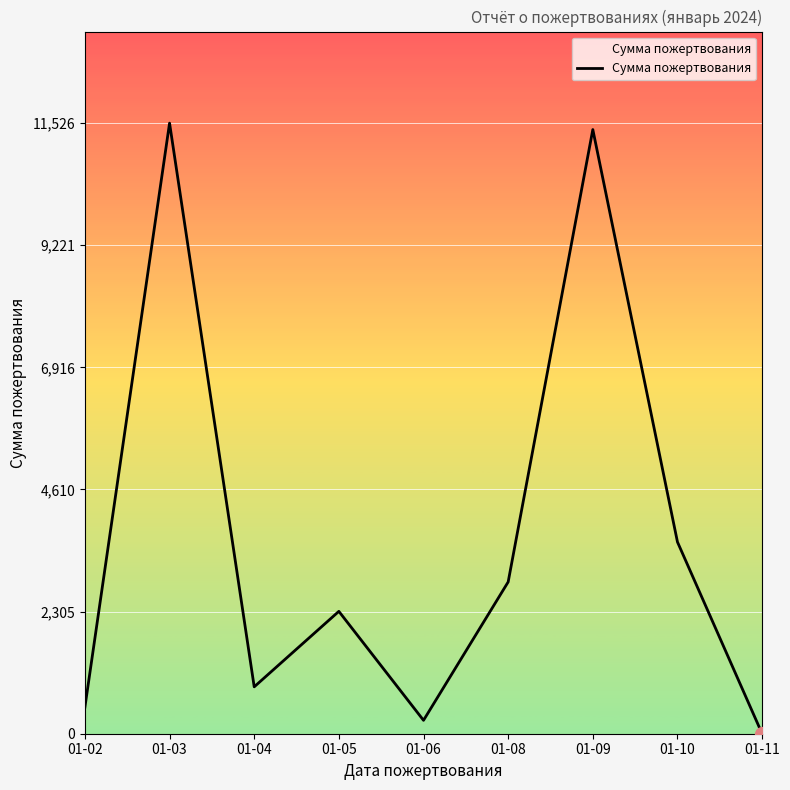

What is the change in value from 01-03 to 01-08?

-8660.9